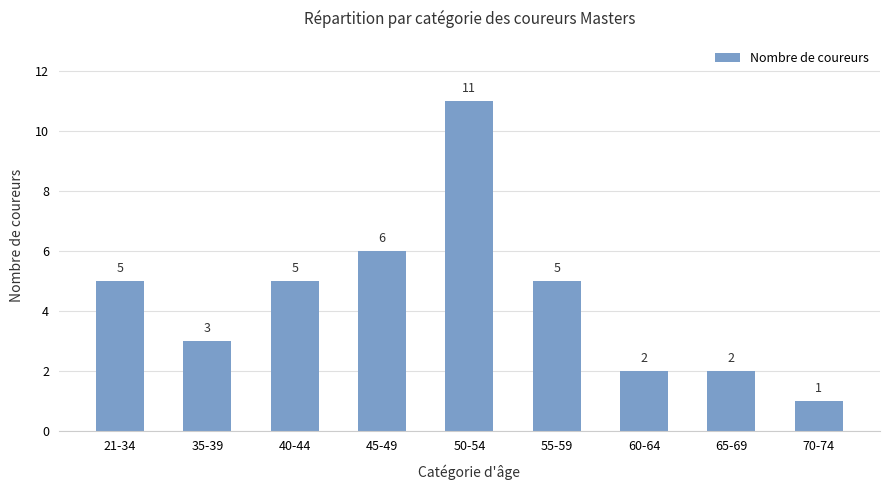

Where is the data nearest to the value 6?

45-49